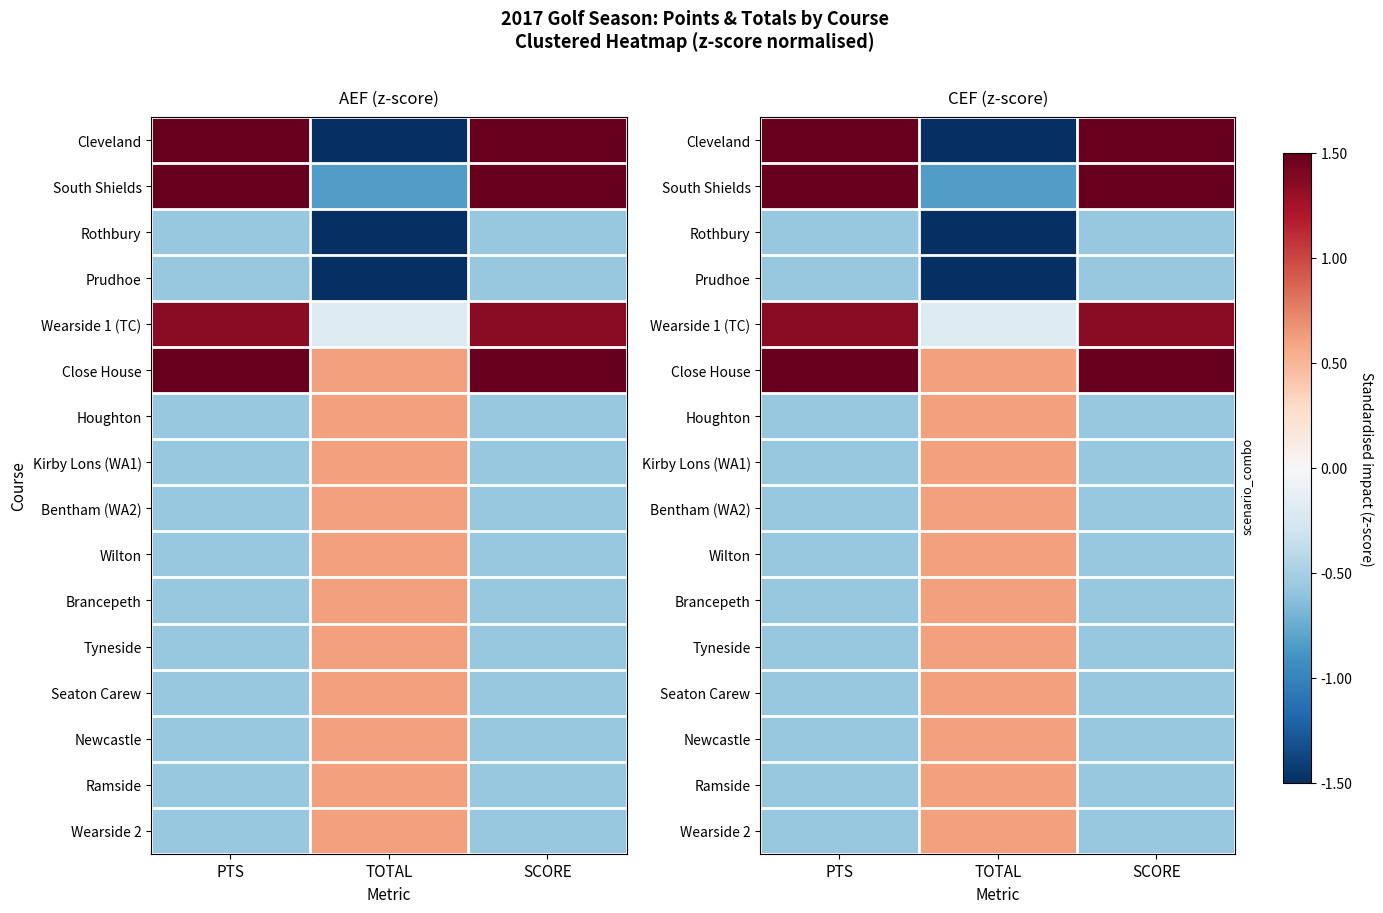

Which series has the largest range (max minus min)?

Cleveland